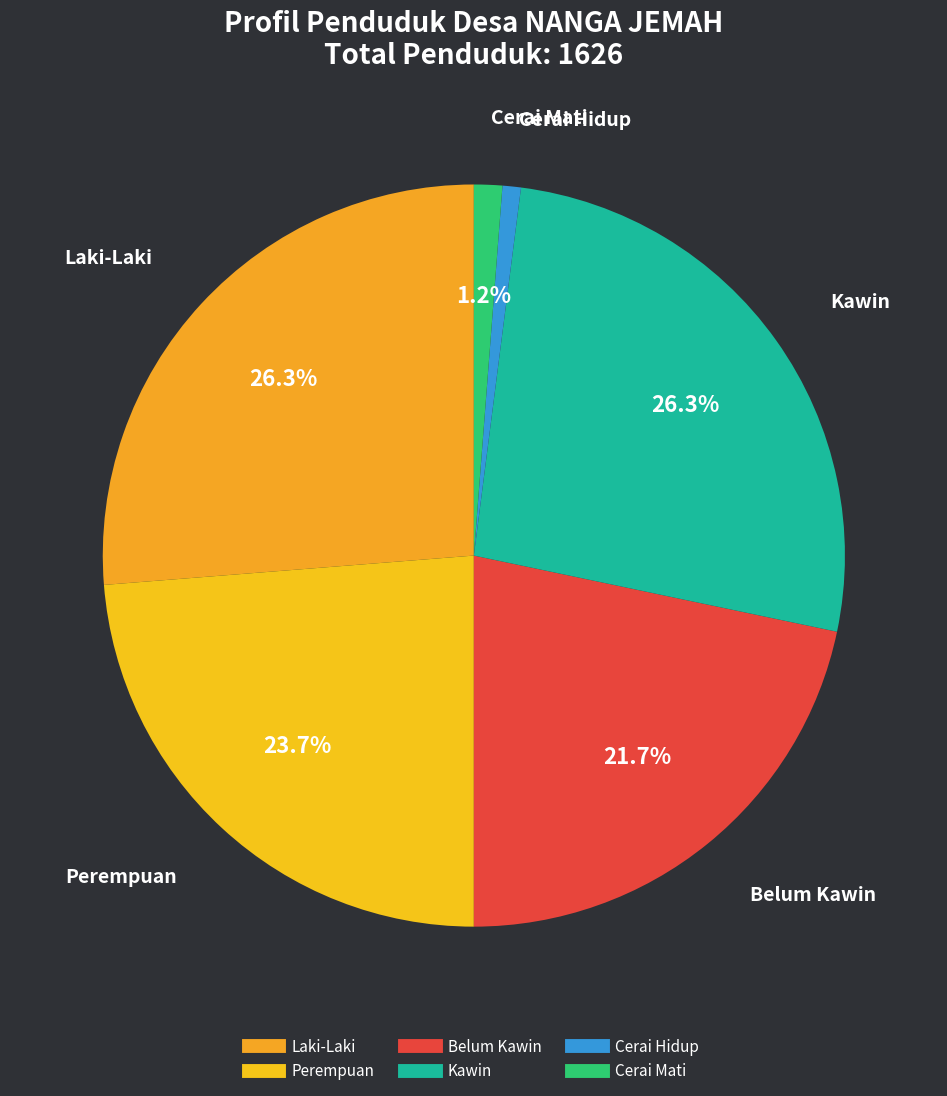

Is there any slice that represents more than half of the pie?

No